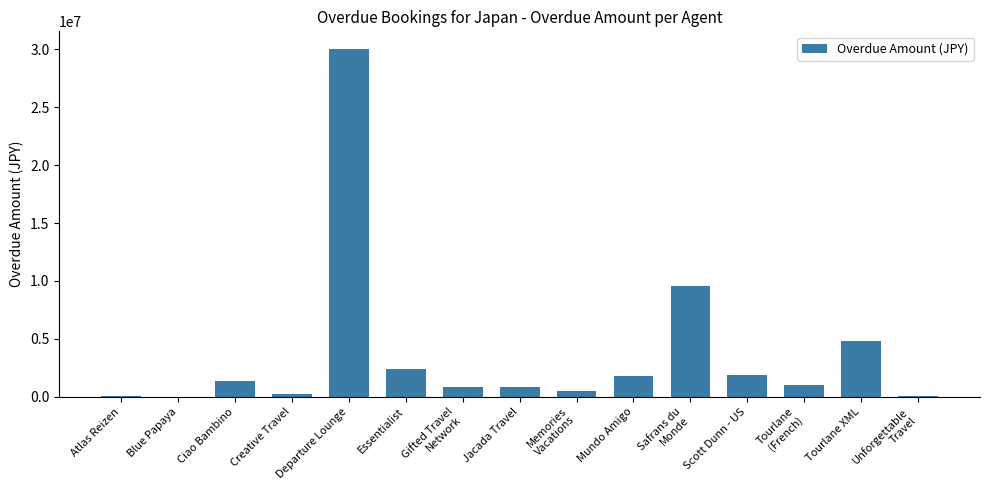

What is the change in value from Tourlane
(French) to Unforgettable
Travel?

-971930.0